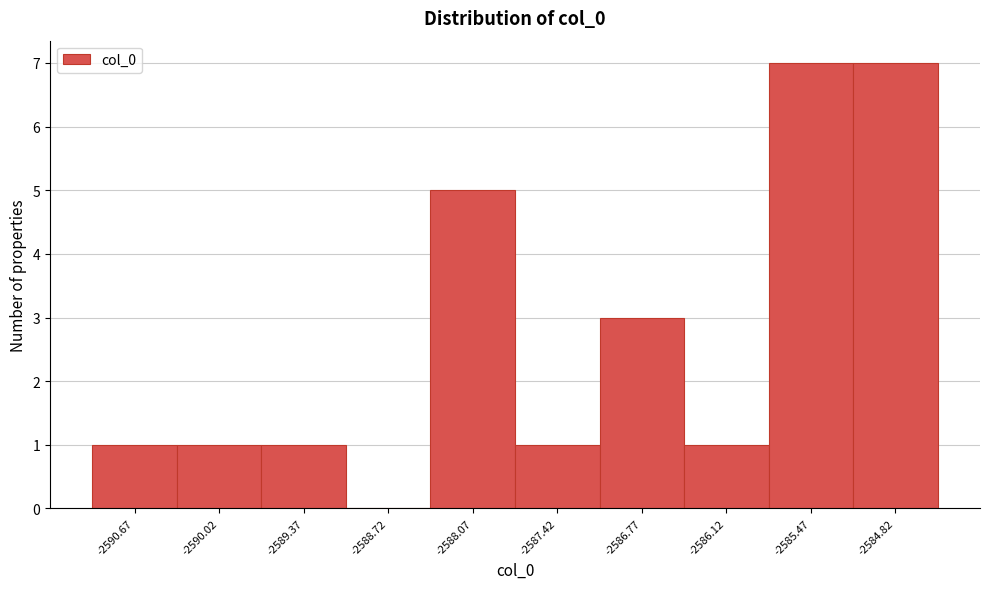

Reading right to left, what are all the values shown in this chart?

-2584.82=7	-2585.47=7	-2586.12=1	-2586.77=3	-2587.42=1	-2588.07=5	-2588.72=0	-2589.37=1	-2590.02=1	-2590.67=1